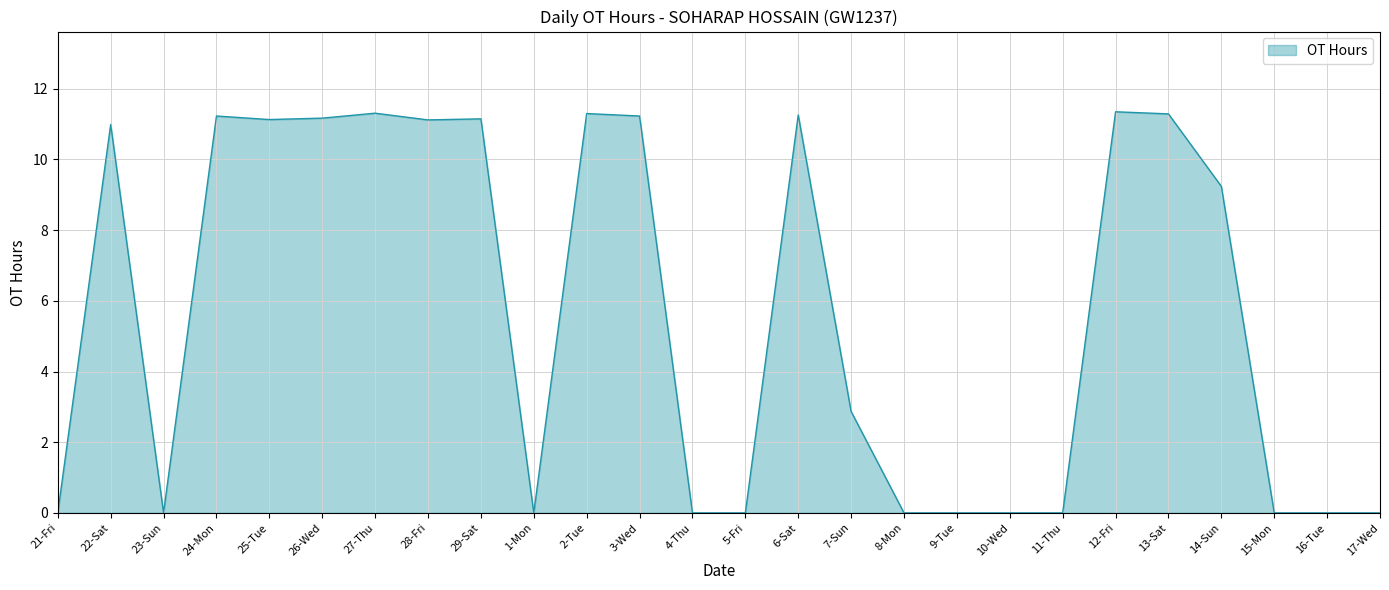

Where is the first local minimum?

23-Sun